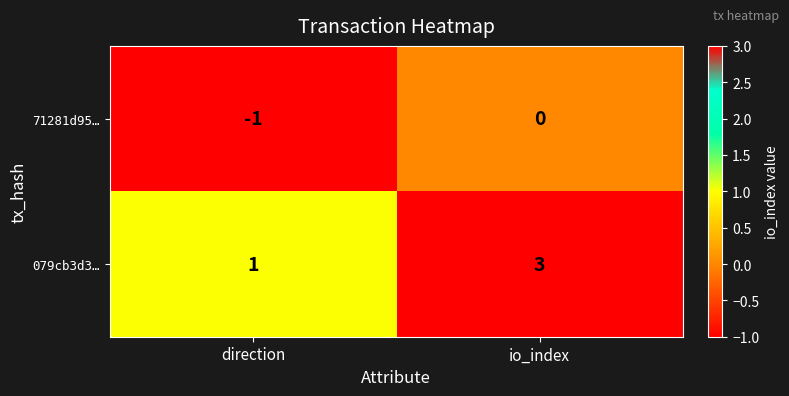

Which series changed the most between direction and io_index?

079cb3d3…